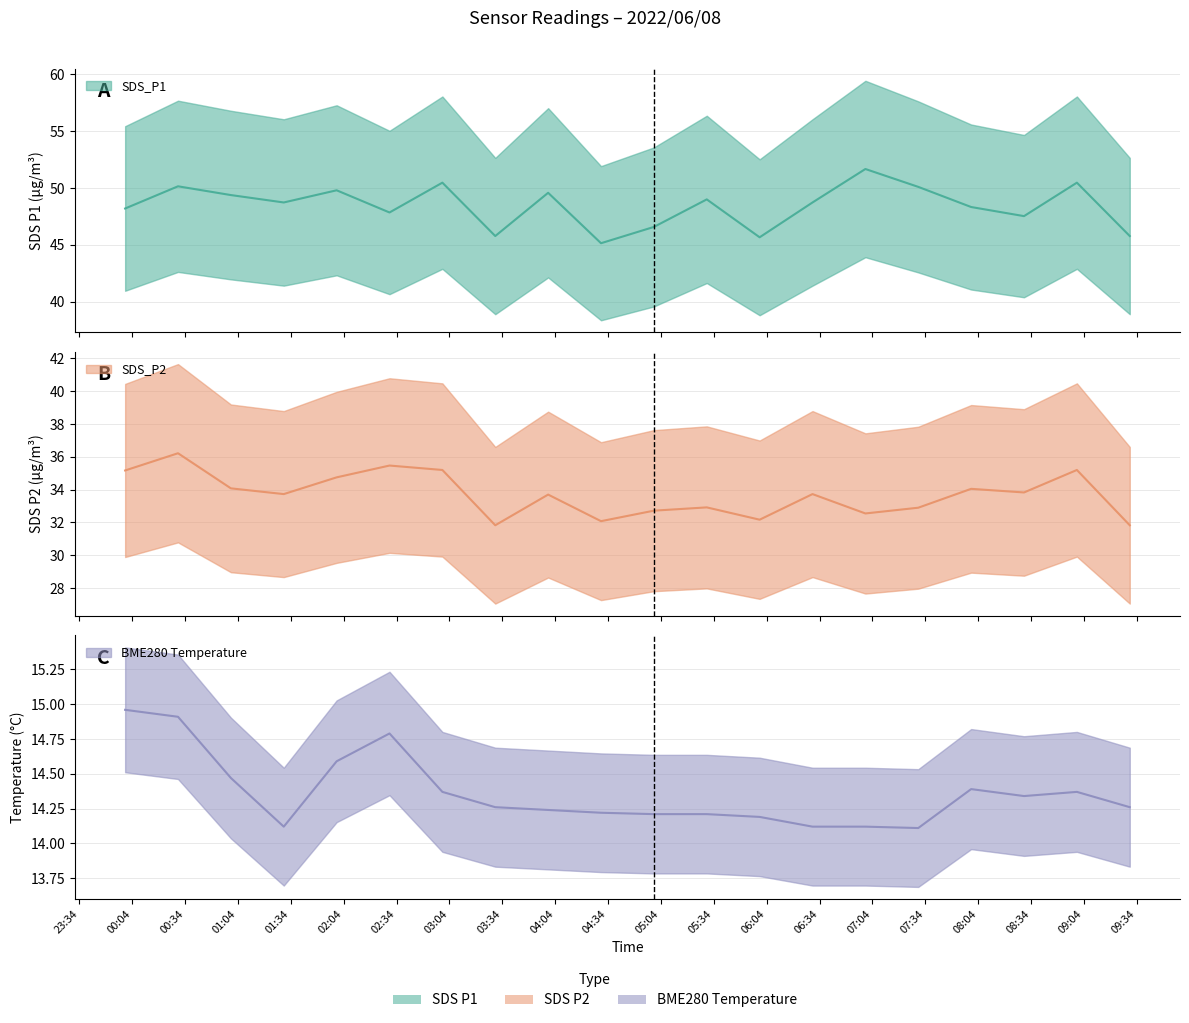

Reading right to left, transcribe all the data shown in this chart.

SDS_P1: 2022/06/08 09:30=45.8	2022/06/08 09:00=50.5	2022/06/08 08:30=47.5	2022/06/08 08:00=48.3	2022/06/08 07:30=50.1	2022/06/08 07:00=51.7	2022/06/08 06:30=48.7	2022/06/08 06:00=45.7	2022/06/08 05:30=49.0	2022/06/08 05:00=46.6	2022/06/08 04:30=45.1	2022/06/08 04:00=49.6	2022/06/08 03:30=45.8	2022/06/08 03:00=50.5	2022/06/08 02:30=47.9	2022/06/08 02:00=49.8	2022/06/08 01:30=48.7	2022/06/08 01:00=49.4	2022/06/08 00:30=50.1	2022/06/08 00:00=48.2
SDS_P2: 2022/06/08 09:30=31.8	2022/06/08 09:00=35.2	2022/06/08 08:30=33.8	2022/06/08 08:00=34.0	2022/06/08 07:30=32.9	2022/06/08 07:00=32.5	2022/06/08 06:30=33.7	2022/06/08 06:00=32.2	2022/06/08 05:30=32.9	2022/06/08 05:00=32.7	2022/06/08 04:30=32.1	2022/06/08 04:00=33.7	2022/06/08 03:30=31.8	2022/06/08 03:00=35.2	2022/06/08 02:30=35.5	2022/06/08 02:00=34.8	2022/06/08 01:30=33.7	2022/06/08 01:00=34.1	2022/06/08 00:30=36.2	2022/06/08 00:00=35.2
BME280_temperature: 2022/06/08 09:30=14.3	2022/06/08 09:00=14.4	2022/06/08 08:30=14.3	2022/06/08 08:00=14.4	2022/06/08 07:30=14.1	2022/06/08 07:00=14.1	2022/06/08 06:30=14.1	2022/06/08 06:00=14.2	2022/06/08 05:30=14.2	2022/06/08 05:00=14.2	2022/06/08 04:30=14.2	2022/06/08 04:00=14.2	2022/06/08 03:30=14.3	2022/06/08 03:00=14.4	2022/06/08 02:30=14.8	2022/06/08 02:00=14.6	2022/06/08 01:30=14.1	2022/06/08 01:00=14.5	2022/06/08 00:30=14.9	2022/06/08 00:00=15.0